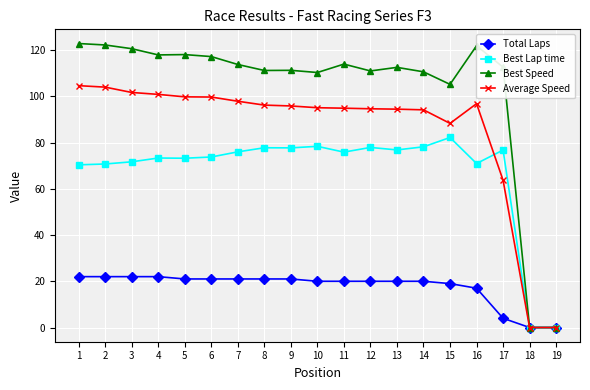

At 6, list the series in order from largest to smallest.

Best Speed, Average Speed, Best Lap time, Total Laps